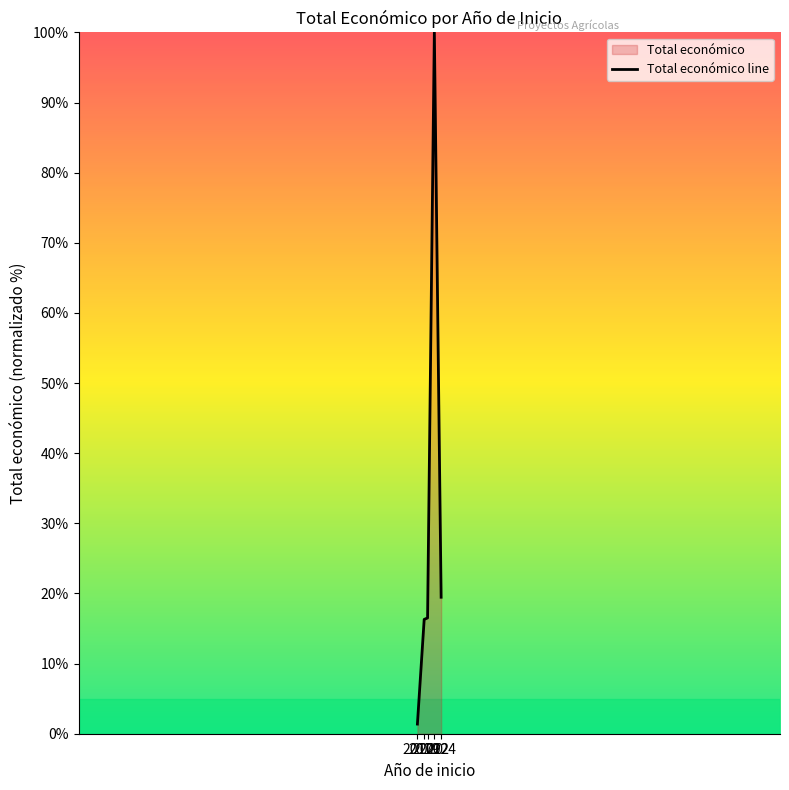

The chart shows a value of 19.5 at 2024. True or false?

True